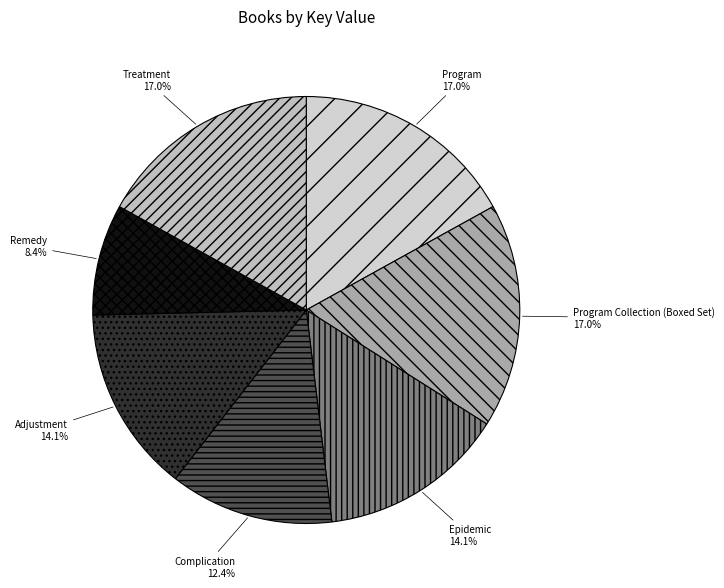

Which category has the smallest portion of the pie?

Remedy